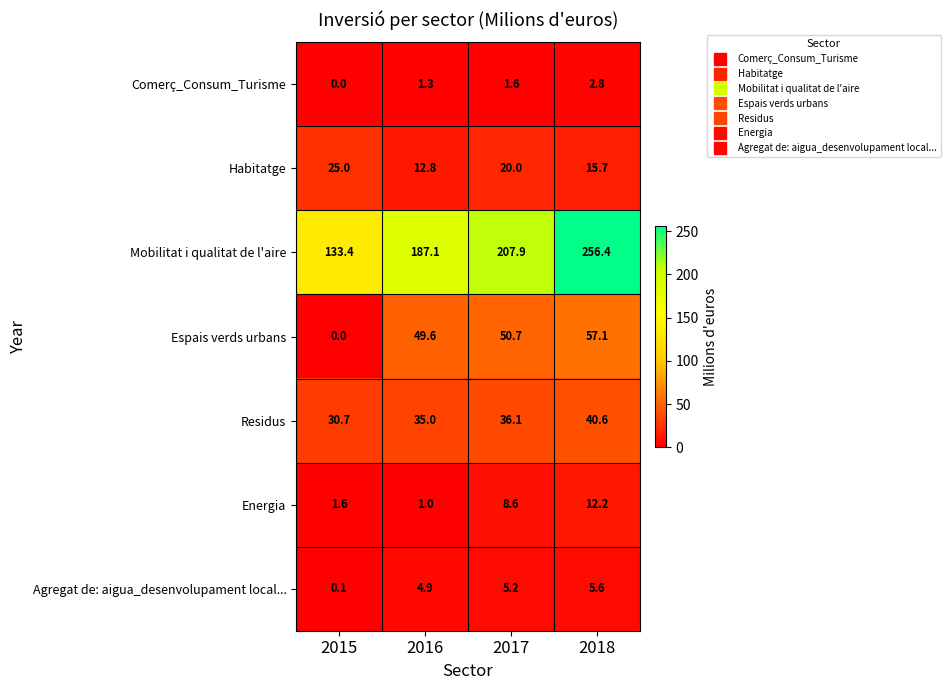

The value of Agregat de: aigua_desenvolupament local... at 2018 is 9.8. True or false?

False